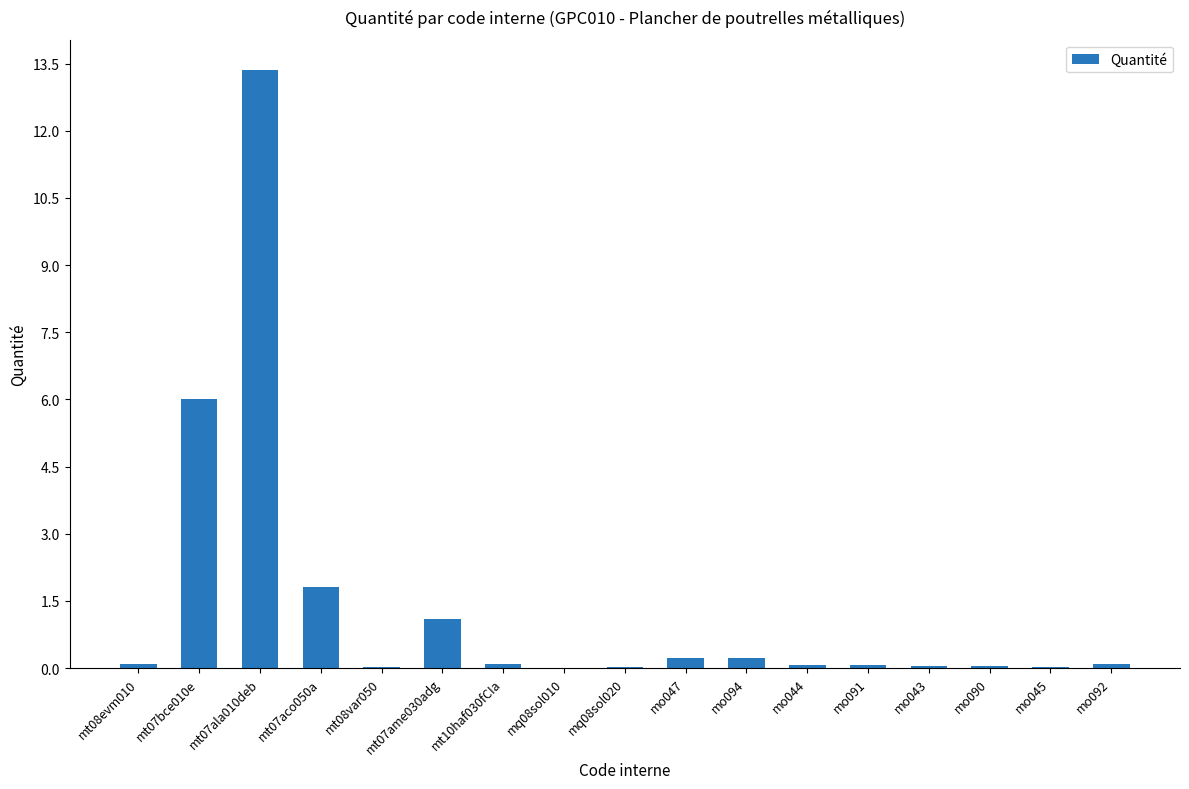

What is the sum of all values?

23.2